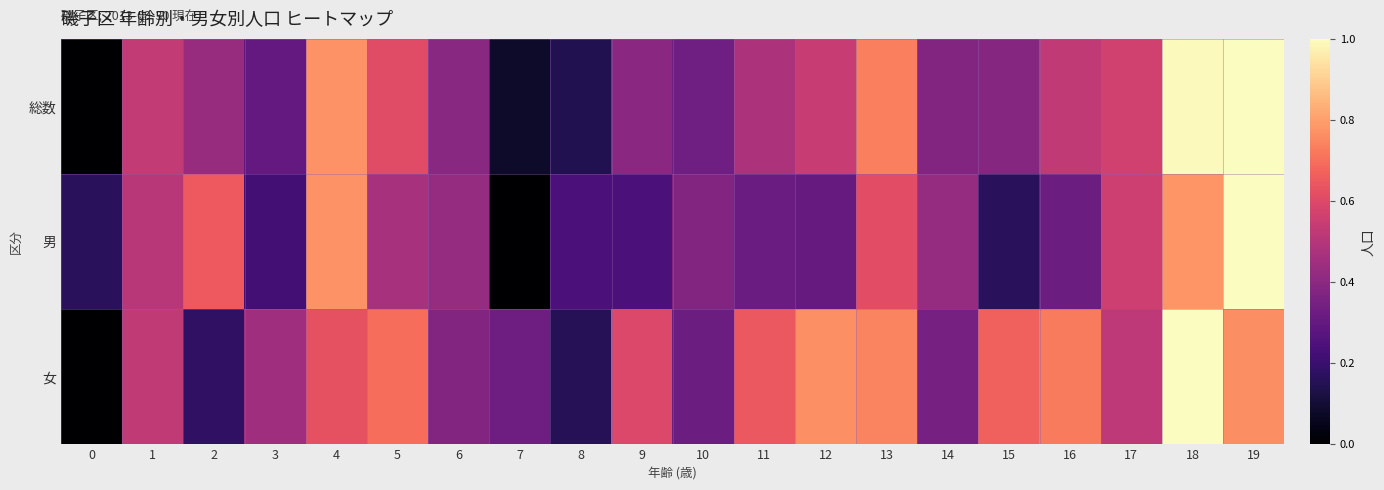

Which has a higher value, 11 or 16?

16